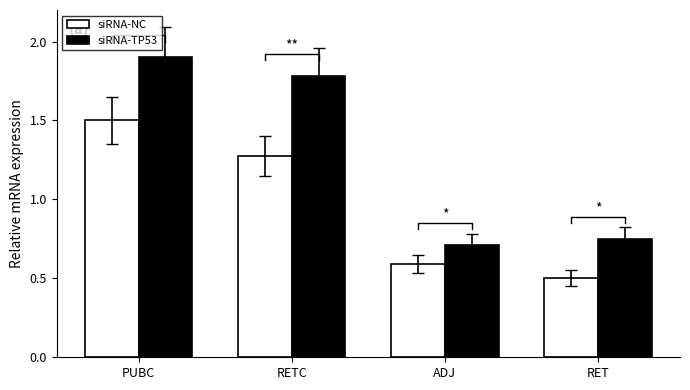

List the series in order of their peak value, lowest first.

siRNA-NC, siRNA-TP53